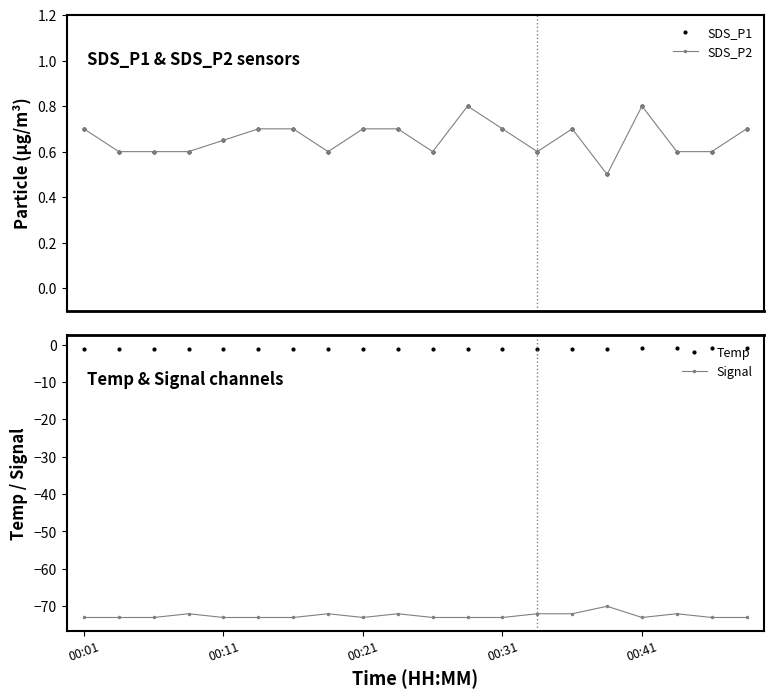

True or false: Signal and Temp cross at least once.

False